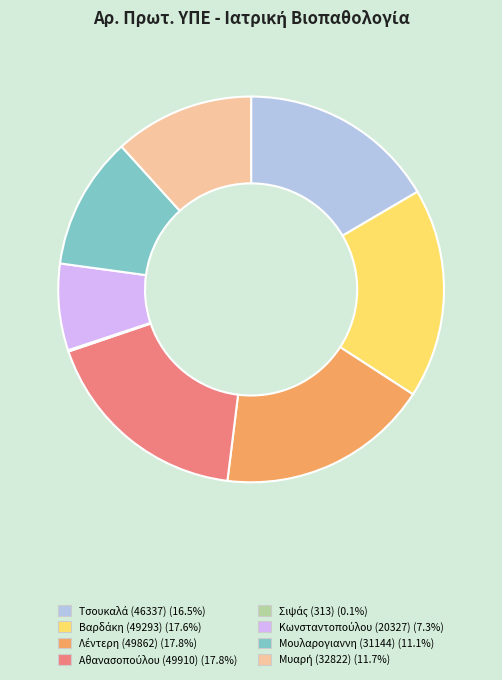

Is there a majority slice in this chart?

No